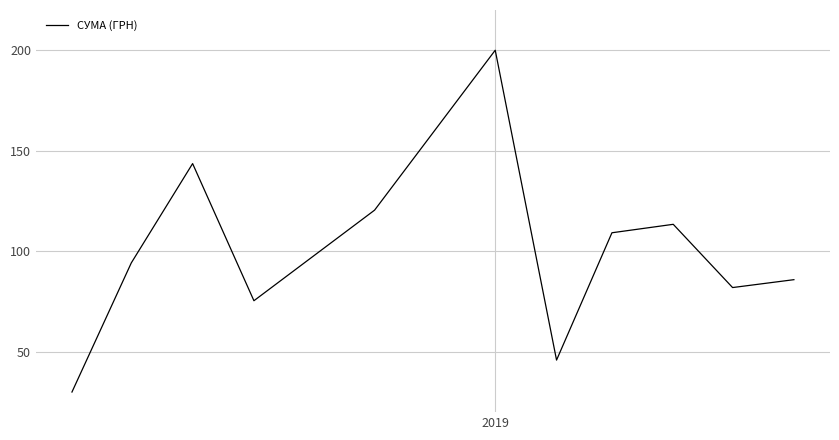

How many values are below 94?

5